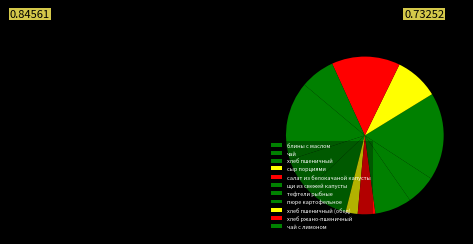

Is it true that блины с маслом is 27% of the pie?

False